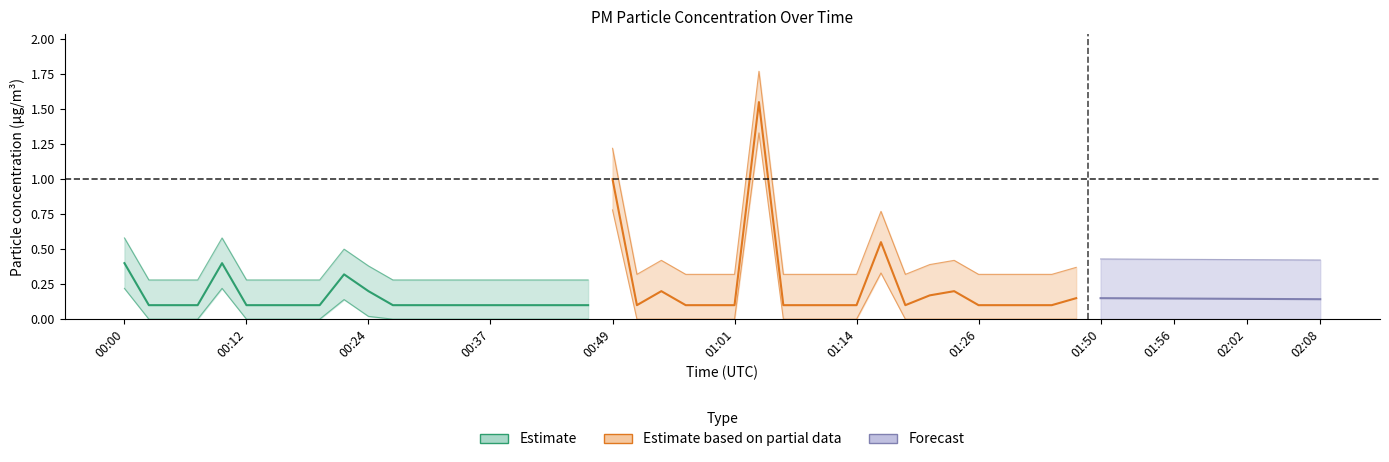

In P1, how many points are higher than both neighbors (excluding endpoints)?

2